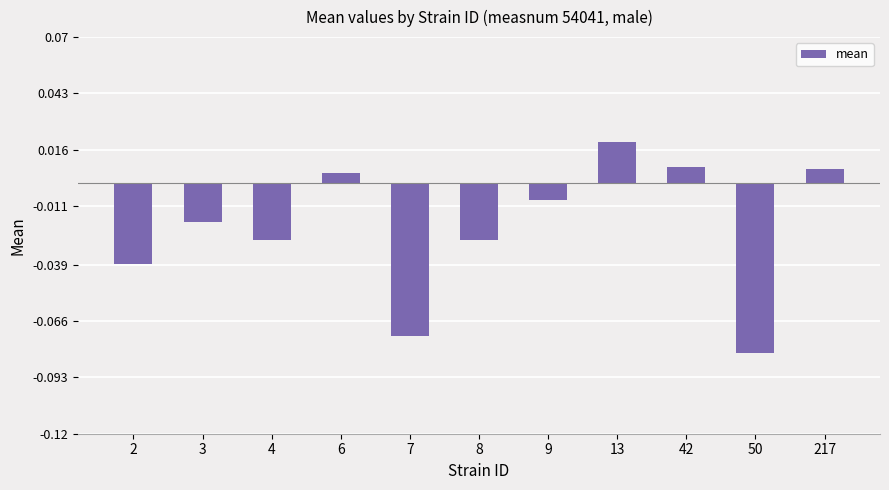

Which label corresponds to the largest value in the chart?

13